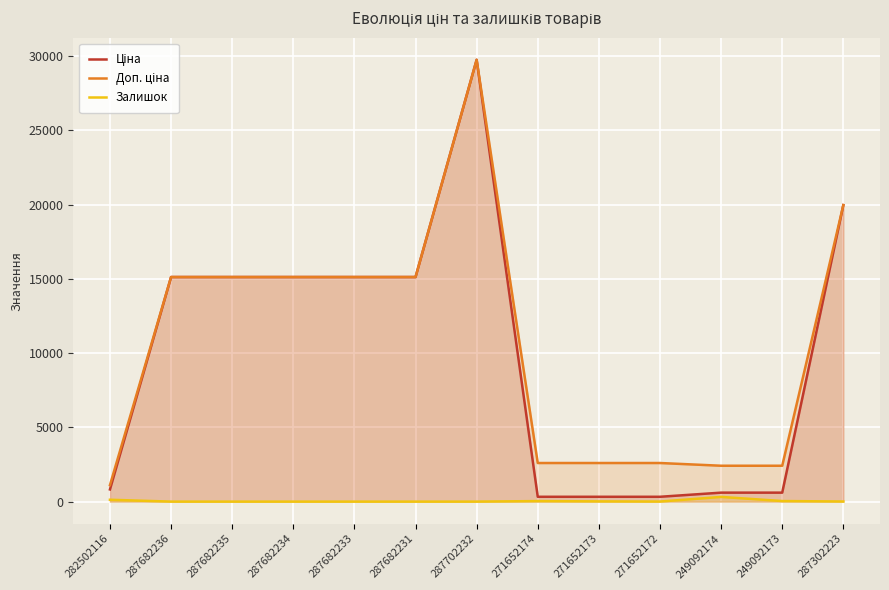

True or false: Доп. ціна and Ціна cross at least once.

False